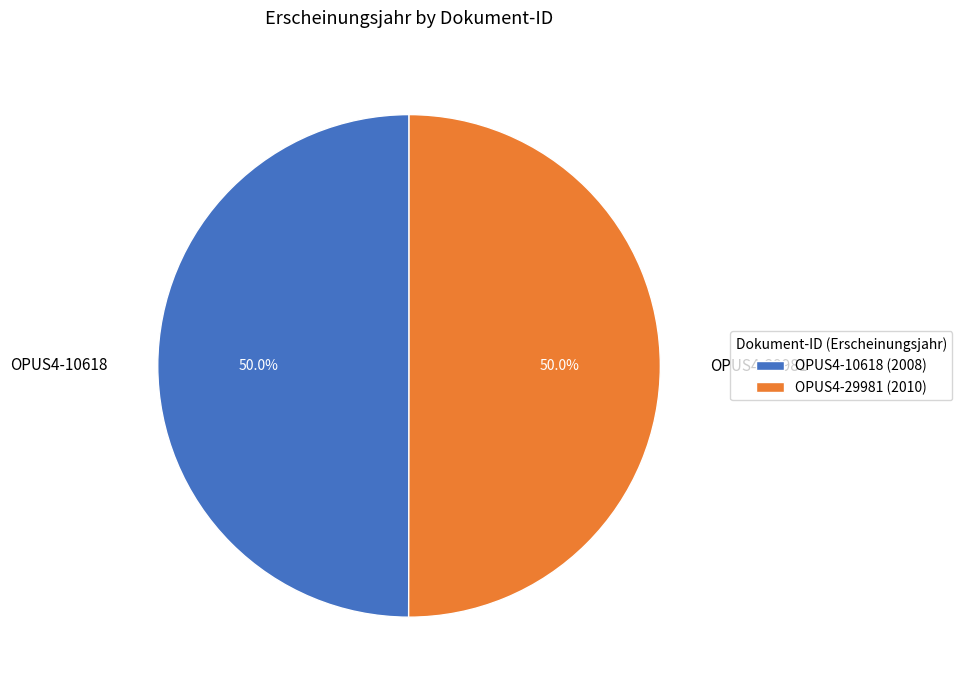

To the nearest percent, what is the combined percentage of OPUS4-10618 and OPUS4-29981?

100%